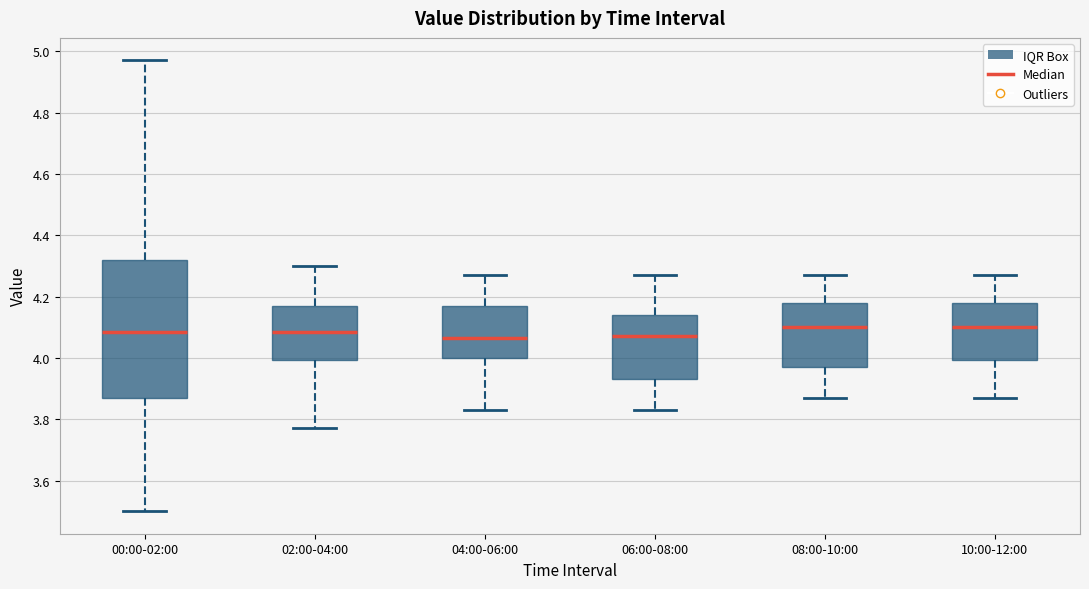

Reading left to right, read every box against the y-axis: the position of its median line, the range the box covers, and the ends of its whiskers. The values are not printed on the chart, so give them approximately, as read against the axis.

00:00-02:00: median 4.08, box 3.88 to 4.32, whiskers 3.50 to 4.98
02:00-04:00: median 4.08, box 4.00 to 4.18, whiskers 3.78 to 4.30
04:00-06:00: median 4.06, box 4.00 to 4.18, whiskers 3.84 to 4.28
06:00-08:00: median 4.08, box 3.94 to 4.14, whiskers 3.84 to 4.28
08:00-10:00: median 4.10, box 3.98 to 4.18, whiskers 3.88 to 4.28
10:00-12:00: median 4.10, box 4.00 to 4.18, whiskers 3.88 to 4.28